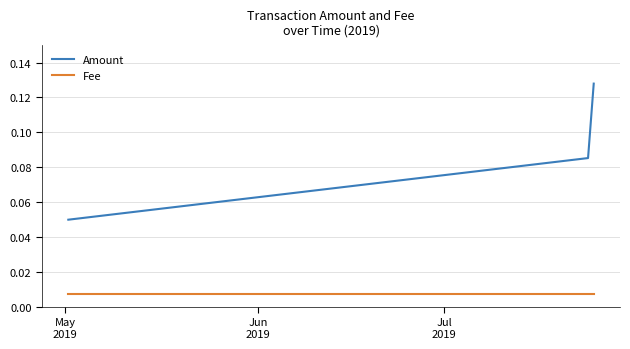

How many distinct data groups are displayed?

2